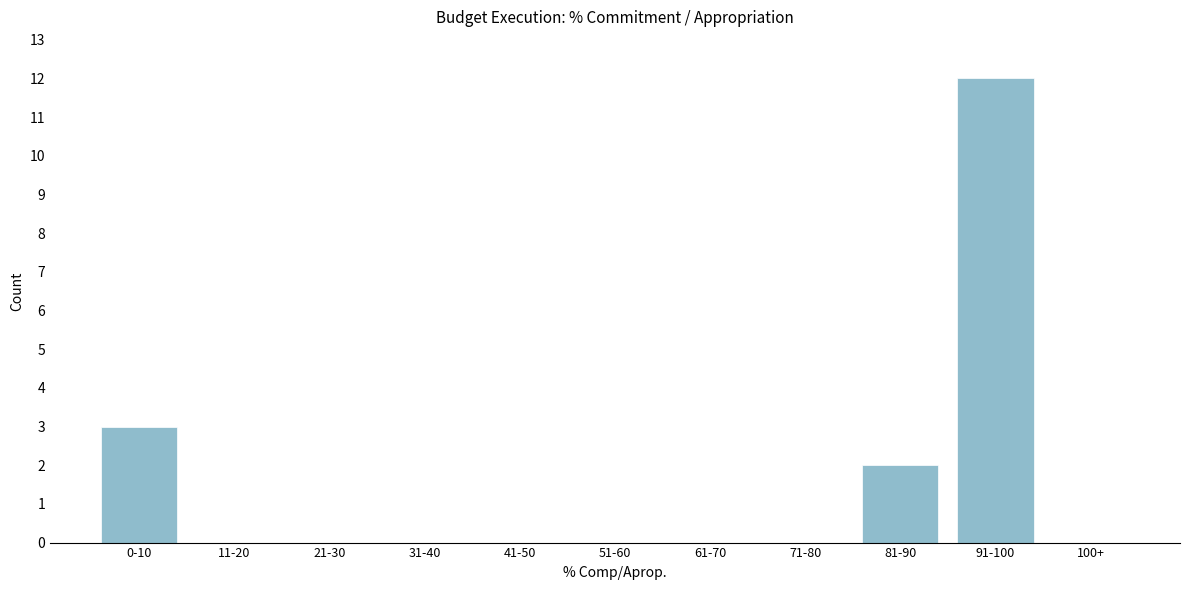

Reading right to left, transcribe all the data shown in this chart.

100+=0	91-100=12	81-90=2	71-80=0	61-70=0	51-60=0	41-50=0	31-40=0	21-30=0	11-20=0	0-10=3